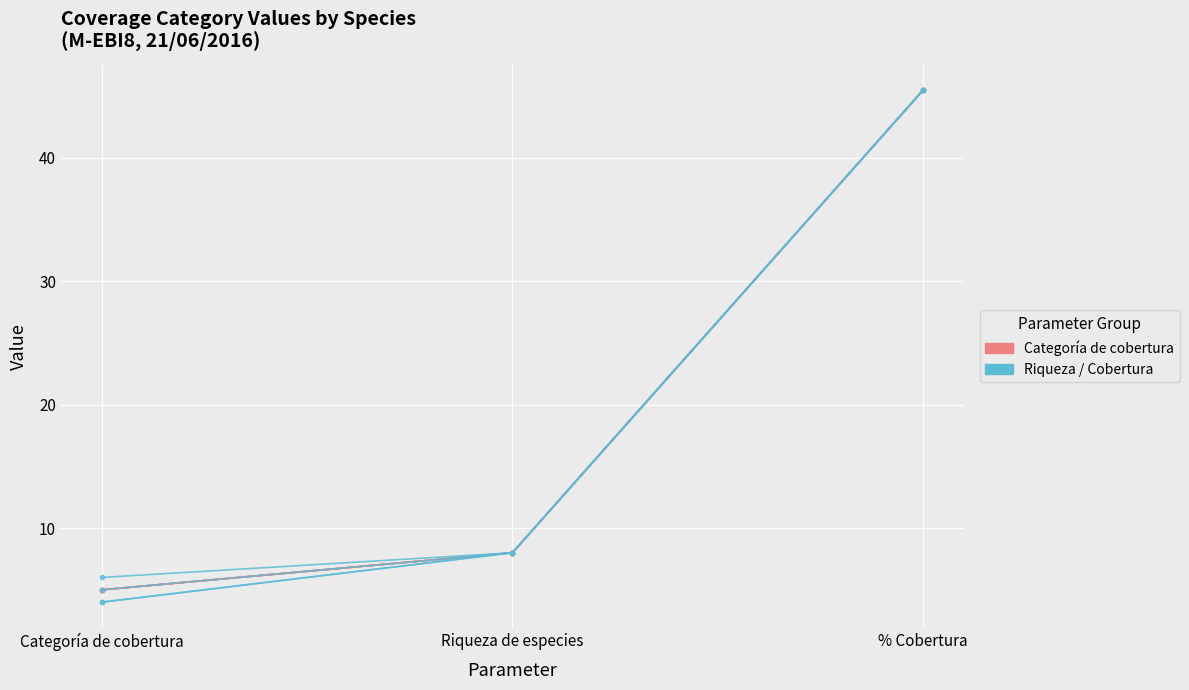

What is the label of the 3rd point from the right?

Categoría de cobertura